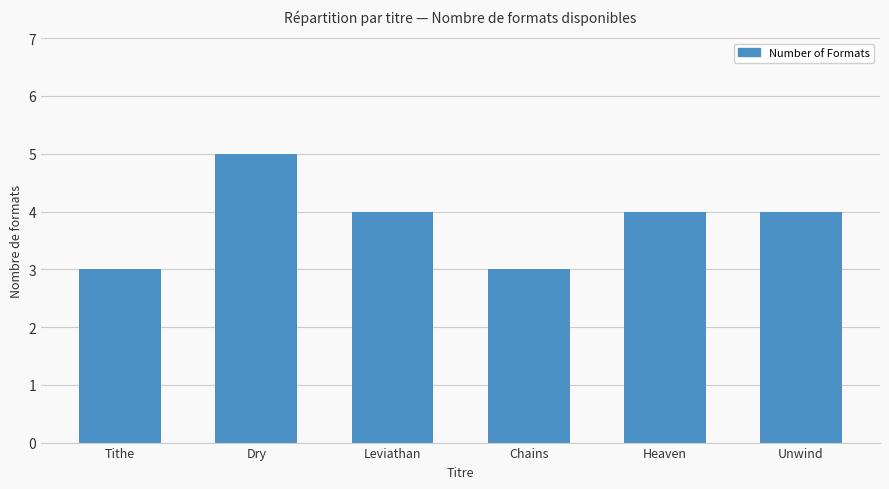

What is the ratio of the value at Tithe to the value at Dry?

0.6